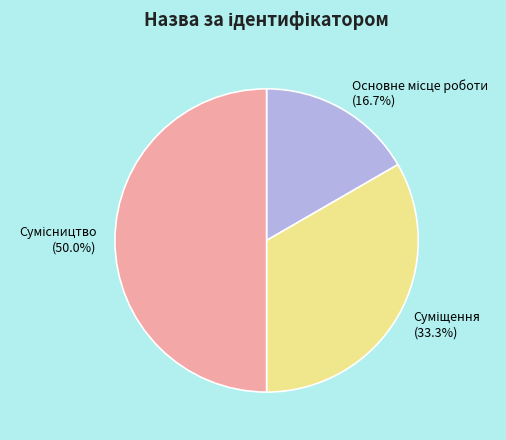

The Суміщення slice represents 33% of the pie. True or false?

True